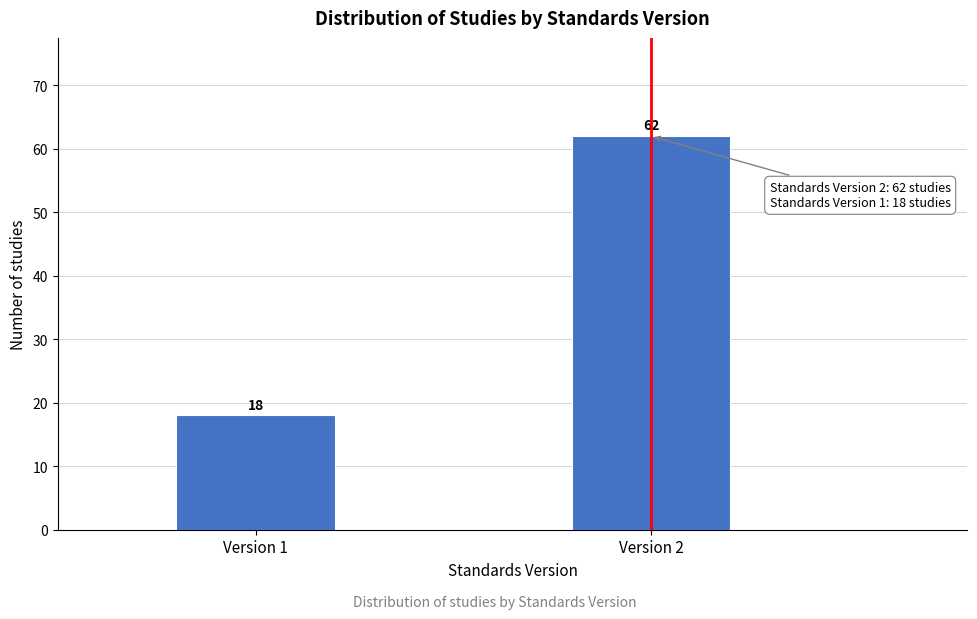

Reading right to left, transcribe all the data shown in this chart.

Version 2=62	Version 1=18